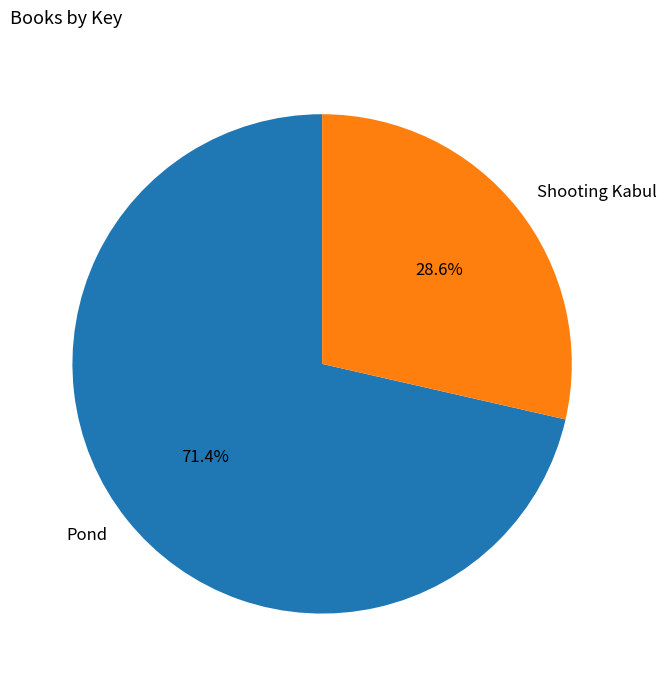

What percentage do Shooting Kabul and Pond together represent?

100.0%